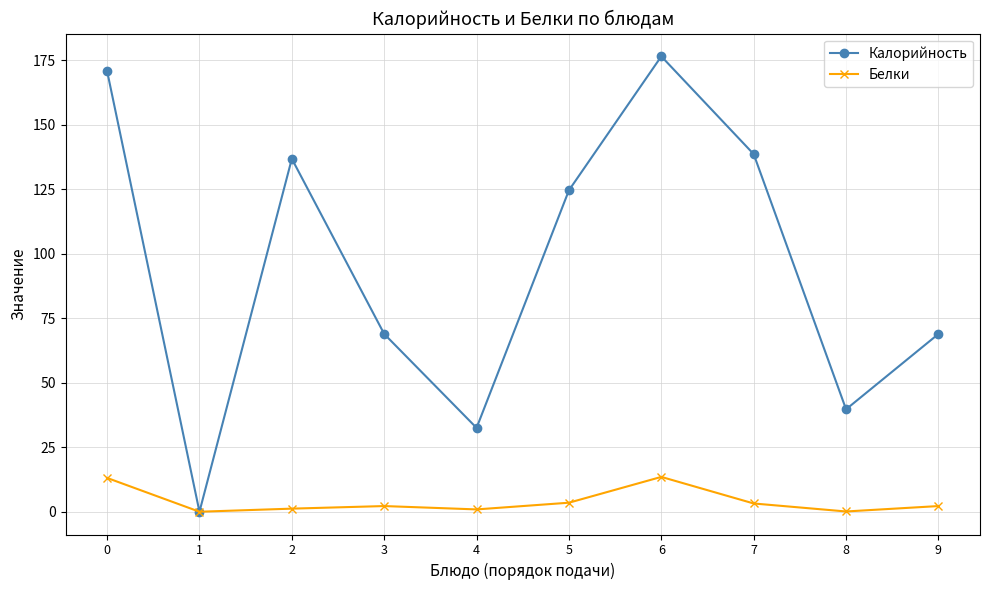

Which series has the widest spread of values?

Калорийность